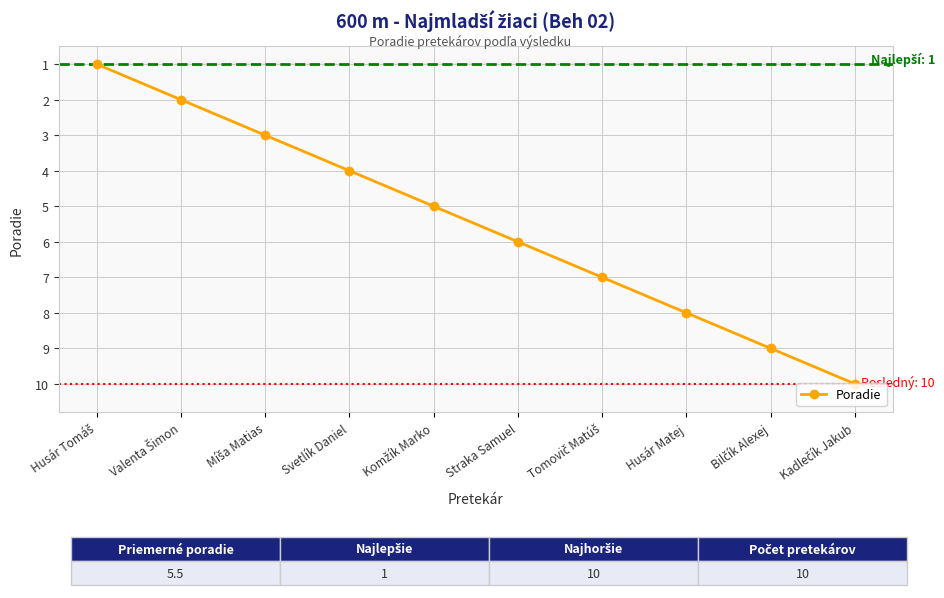

Is this an area chart (filled region under the line)?

No